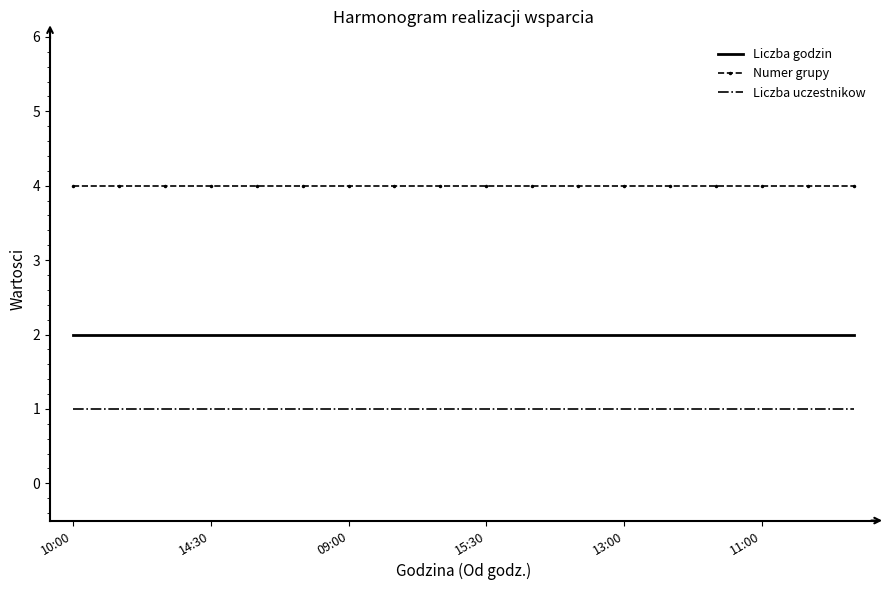

What is the highest value of the Numer grupy series?

4